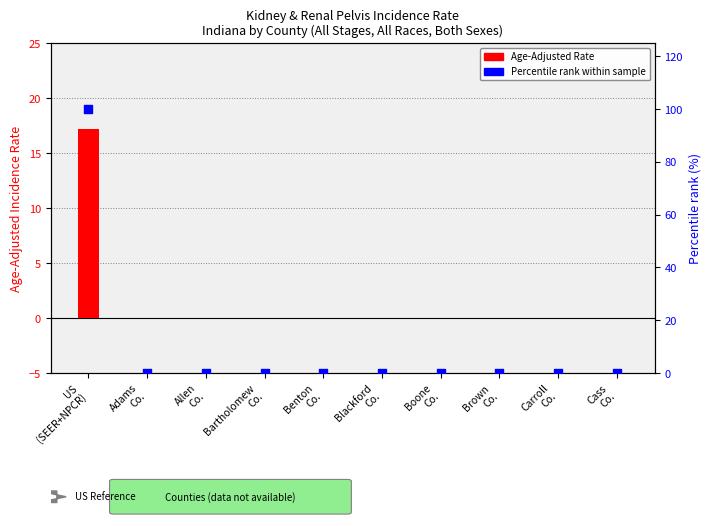

What are all the series names shown in the legend?

Age-Adjusted Rate, Percentile rank within sample